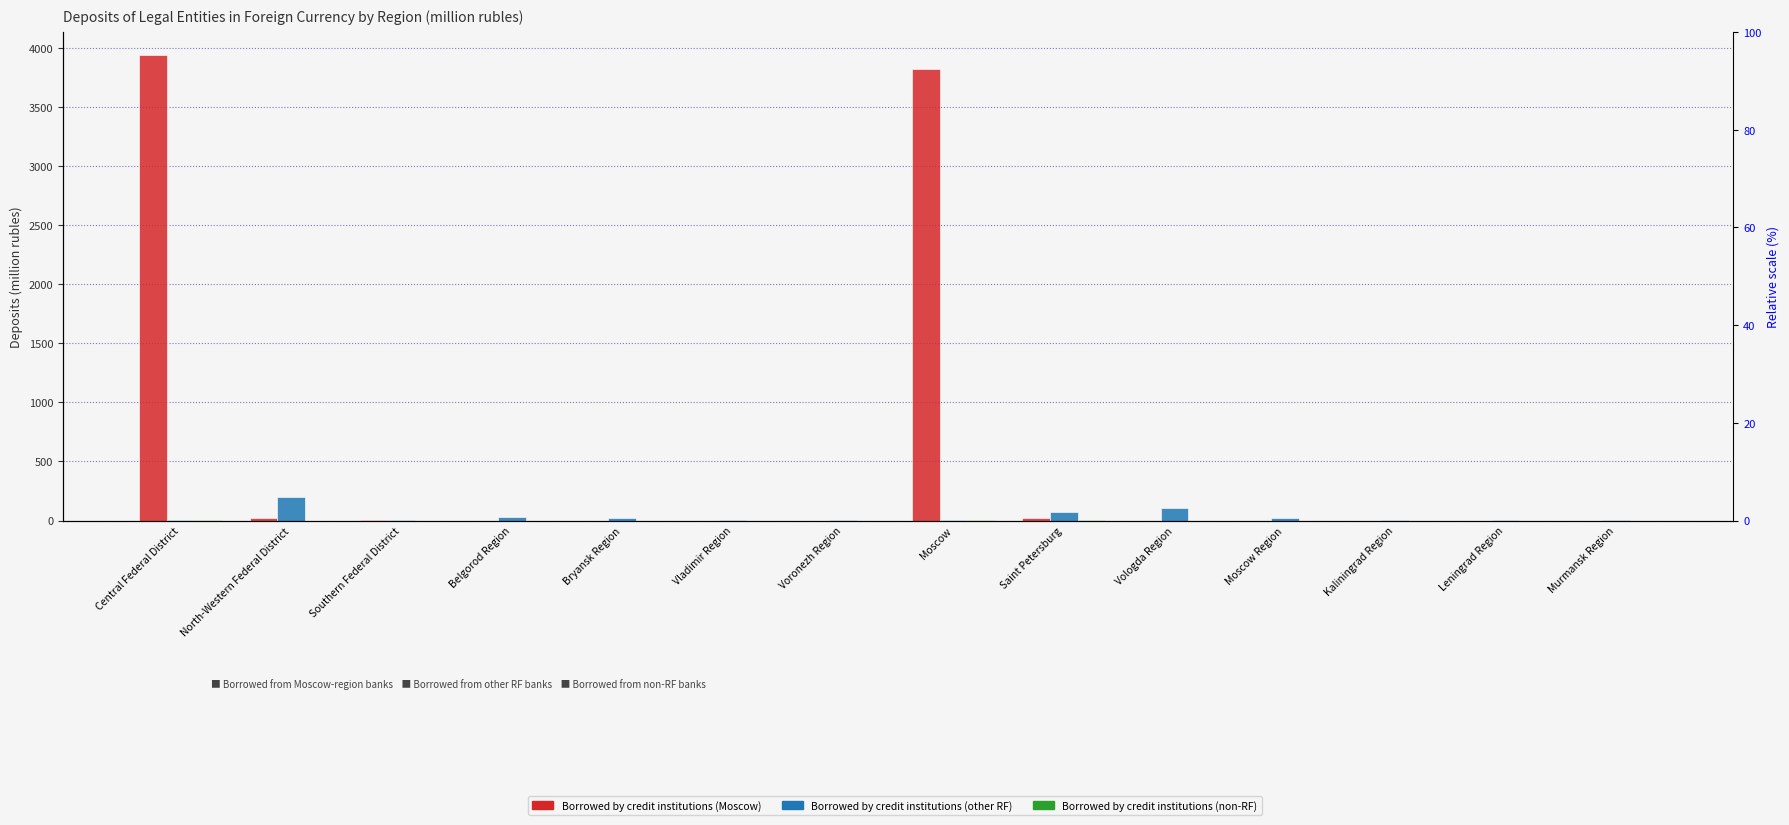

Does the chart contain any negative values?

No